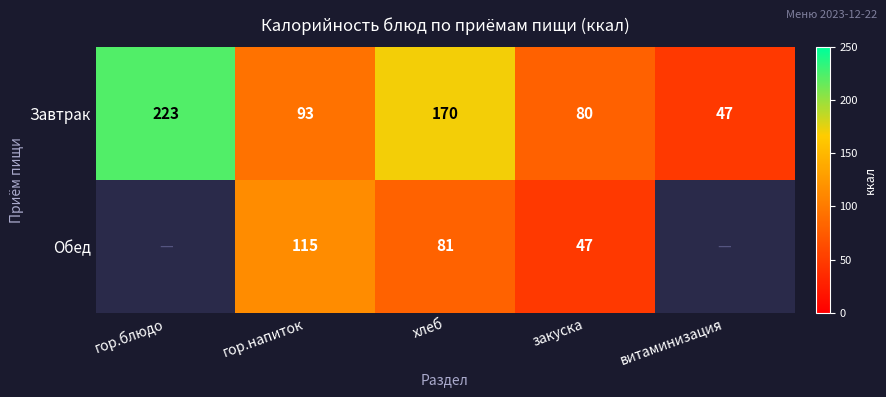

Where is Завтрак nearest to the value 135?

хлеб